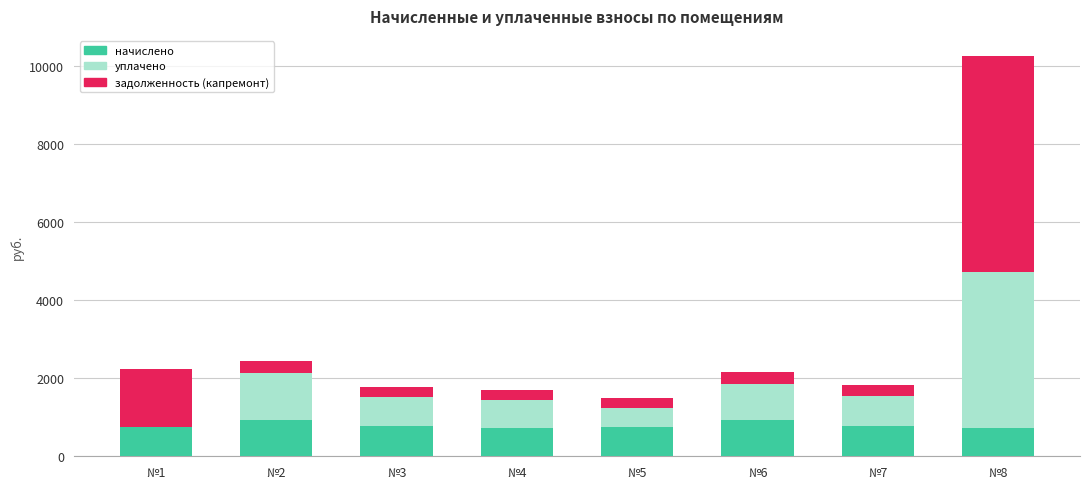

At which category is the sum across all series the highest?

№8